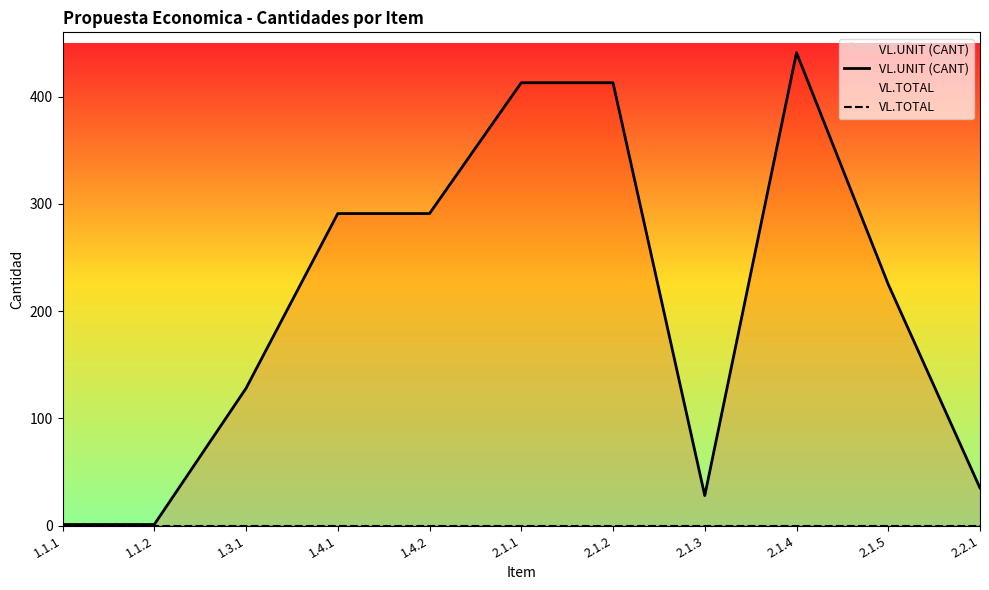

True or false: VL.UNIT (CANT) and VL.TOTAL cross at least once.

False